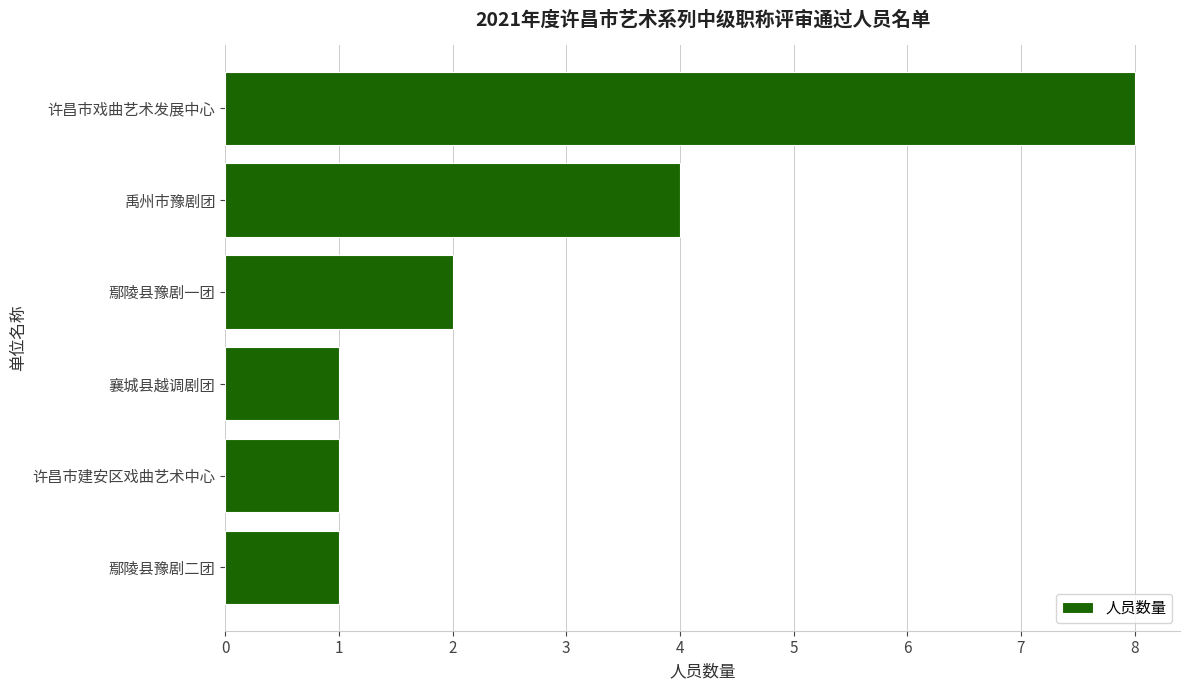

What is the difference between the maximum and minimum values?

7